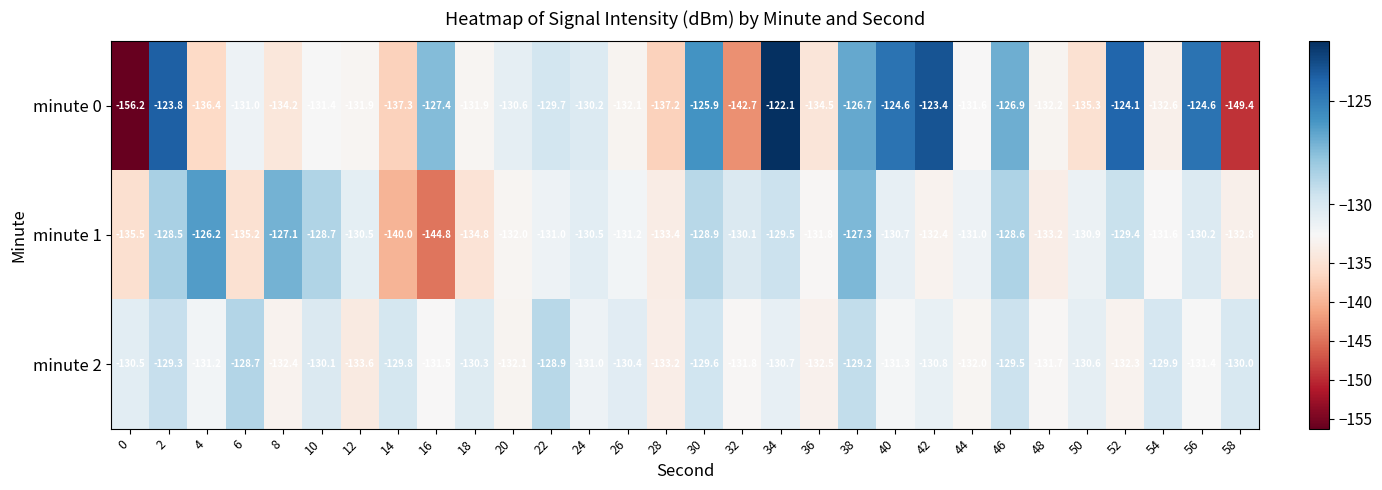

At which label is minute 0 closest to -139?

14